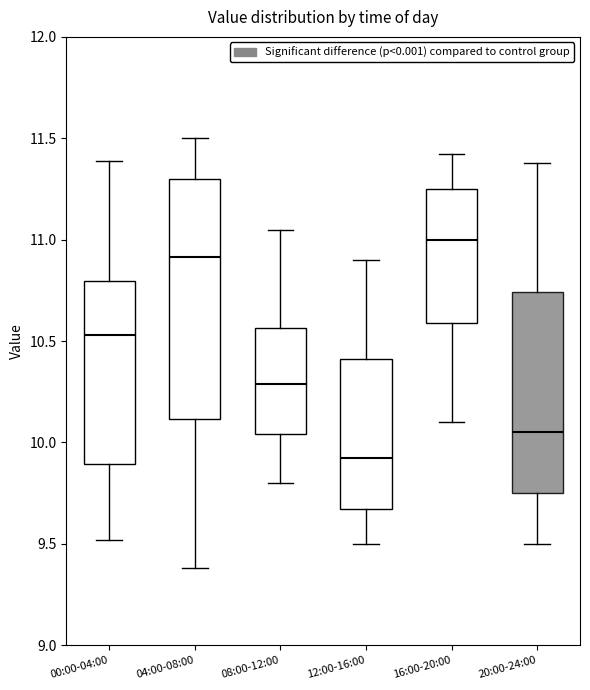

Comparing the boxes themselves (not the whiskers), which one is the tallest?

04:00-08:00